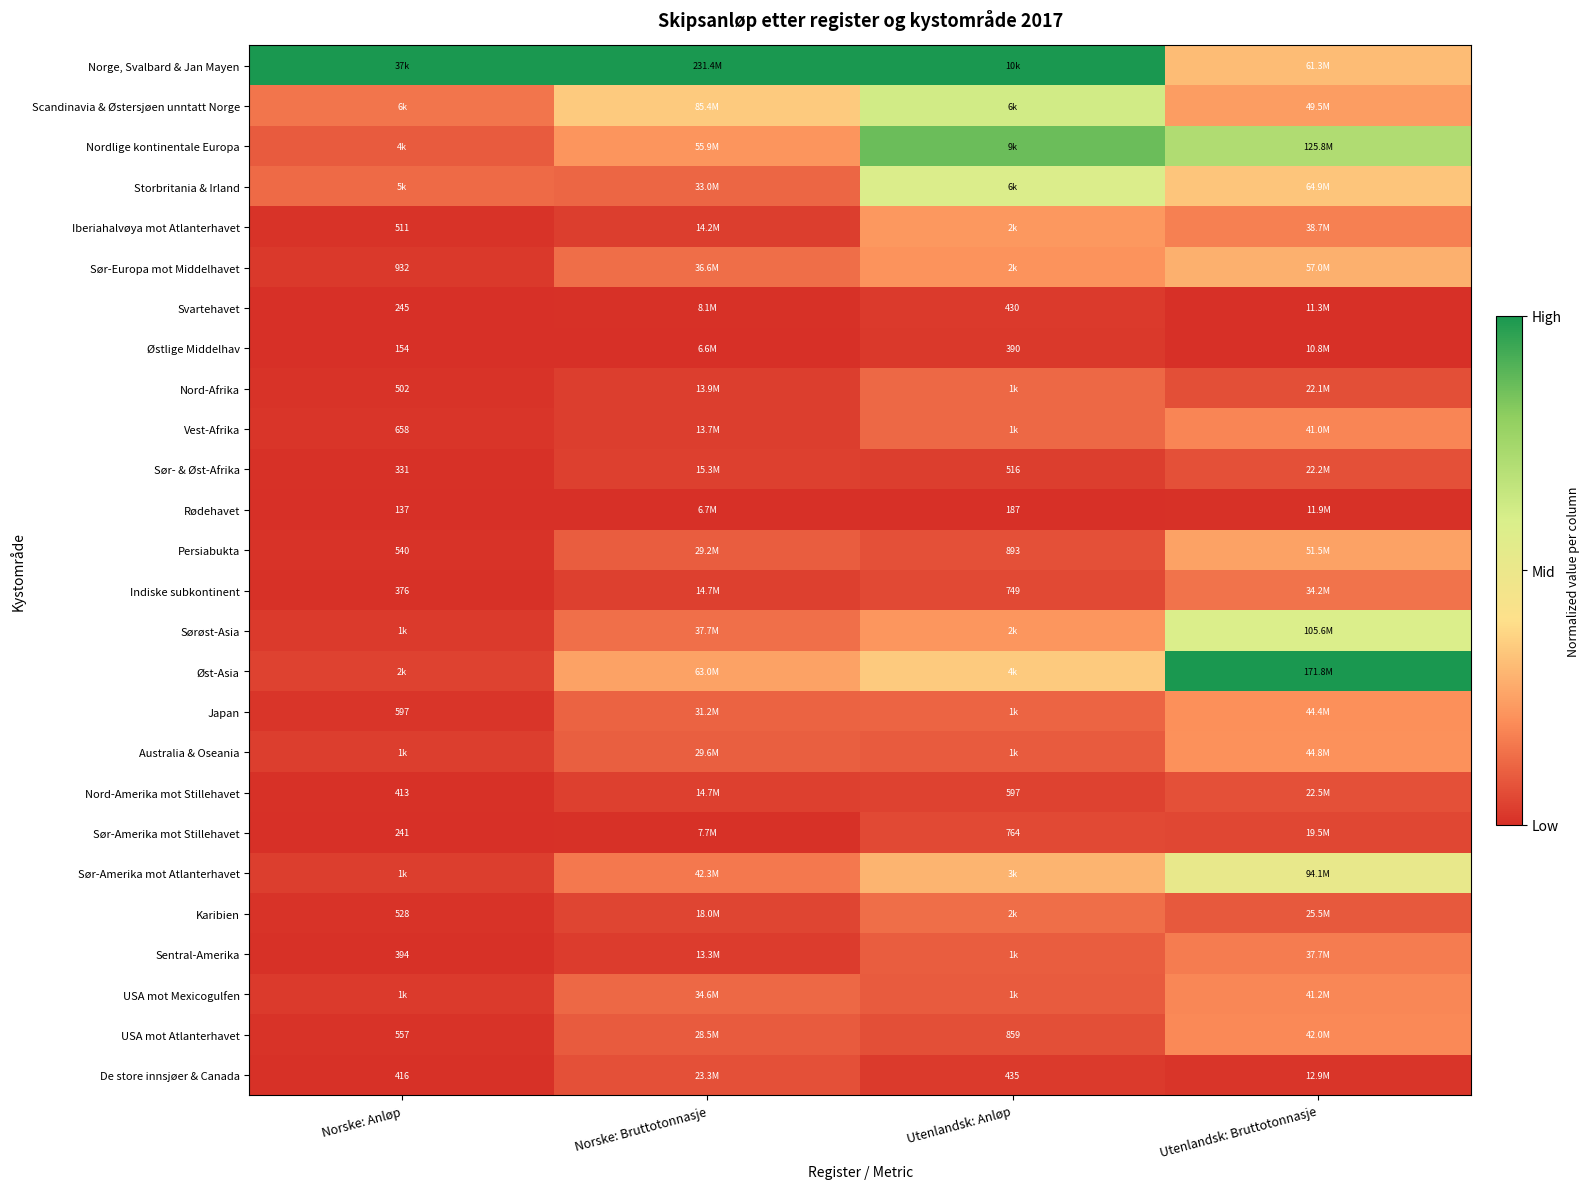

Is the value of Indiske subkontinent at Norske: Anløp greater than the value of Nord-Amerika mot Stillehavet at Norske: Anløp?

No